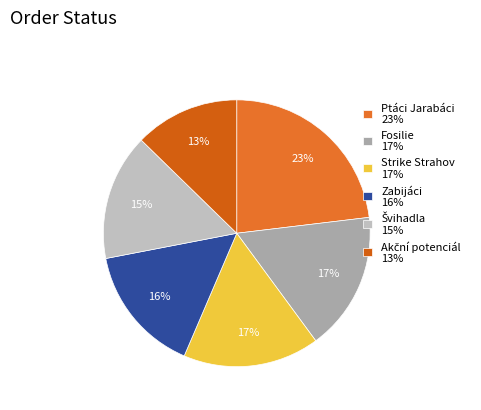

What percentage is the Strike Strahov slice, to the nearest percent?

17%